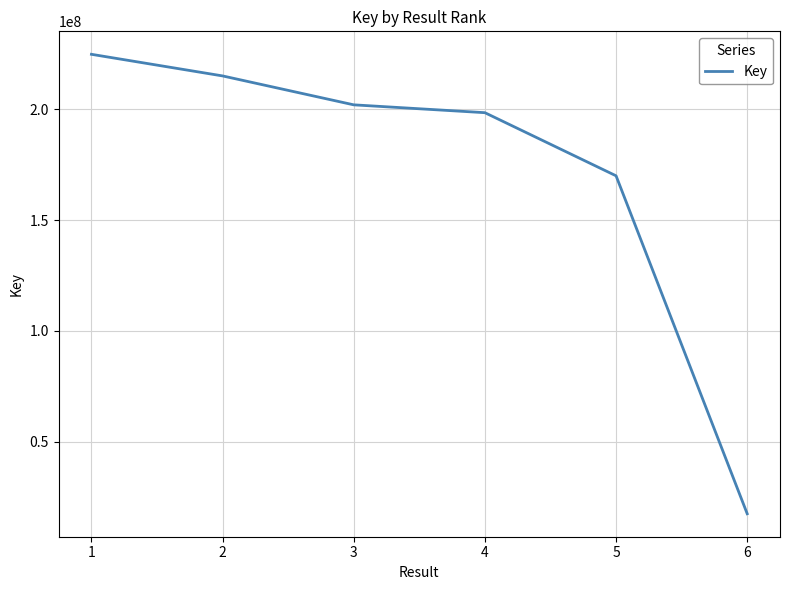

The value at 1 is 224746919. True or false?

True